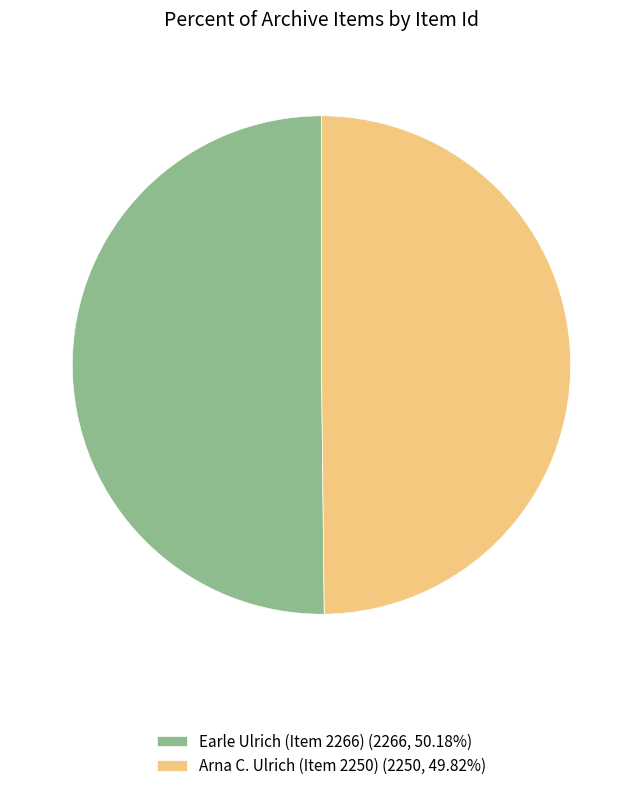

Is it true that Arna C. Ulrich (Item 2250) is 50% of the pie?

True